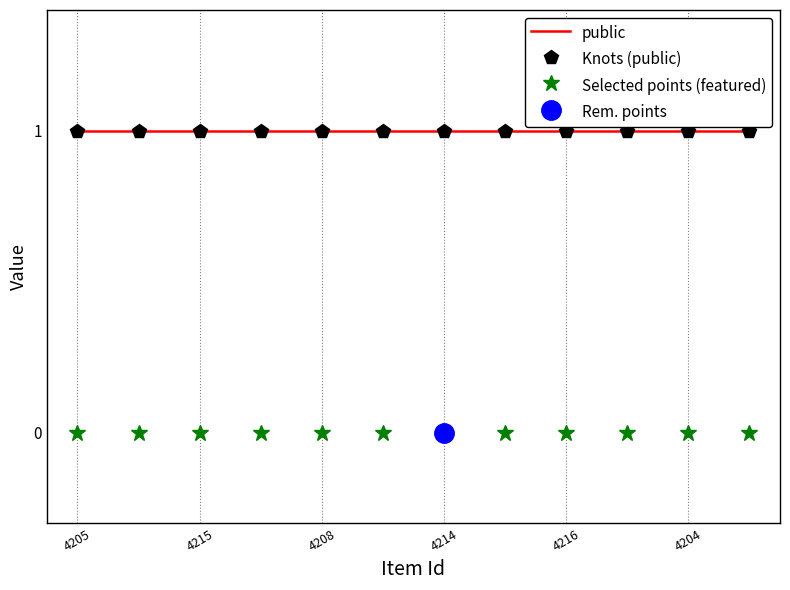

What is the spread (max minus min) of values at 9?

1